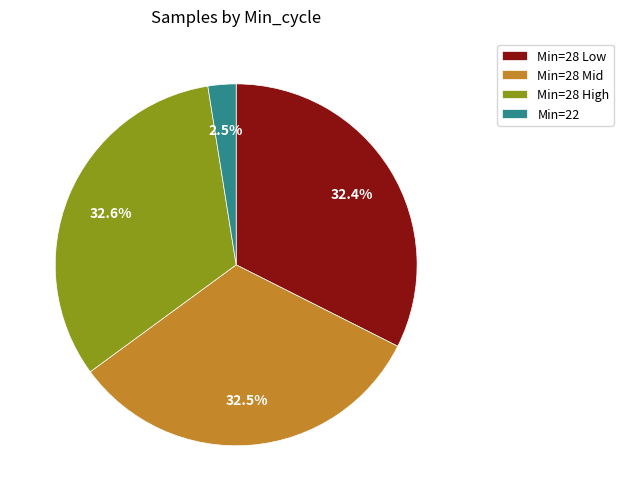

How much of the chart is everything except Min=28 Mid?

67.5%